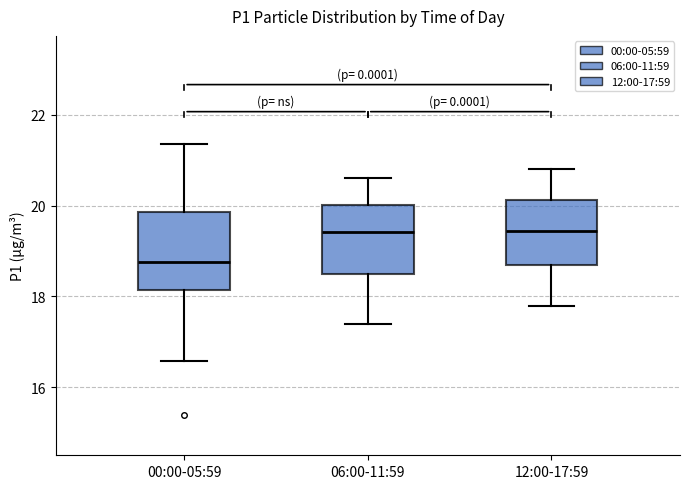

Reading left to right, read every box against the y-axis: the position of its median line, the range the box covers, and the ends of its whiskers. The values are not printed on the chart, so give them approximately, as read against the axis.

00:00-05:59: median 18.8, box 18.2 to 19.8, whiskers 16.6 to 21.4
06:00-11:59: median 19.4, box 18.4 to 20.0, whiskers 17.4 to 20.6
12:00-17:59: median 19.4, box 18.8 to 20.2, whiskers 17.8 to 20.8